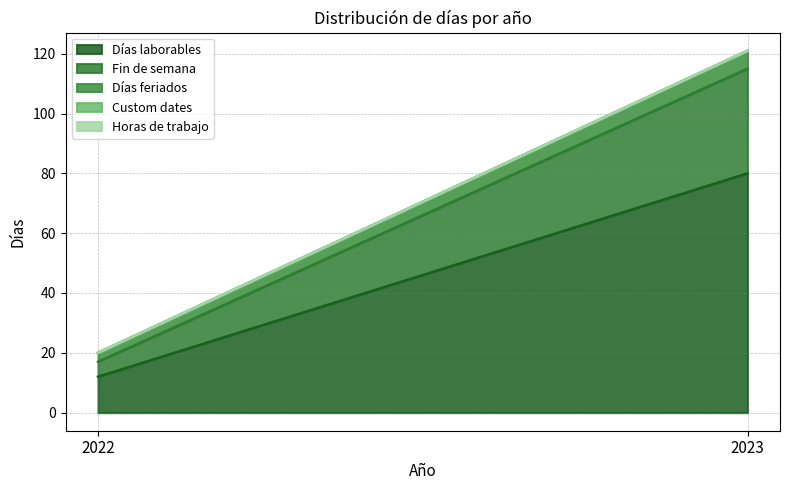

What is the difference between the Días laborables values at 2022 and 2023?

68